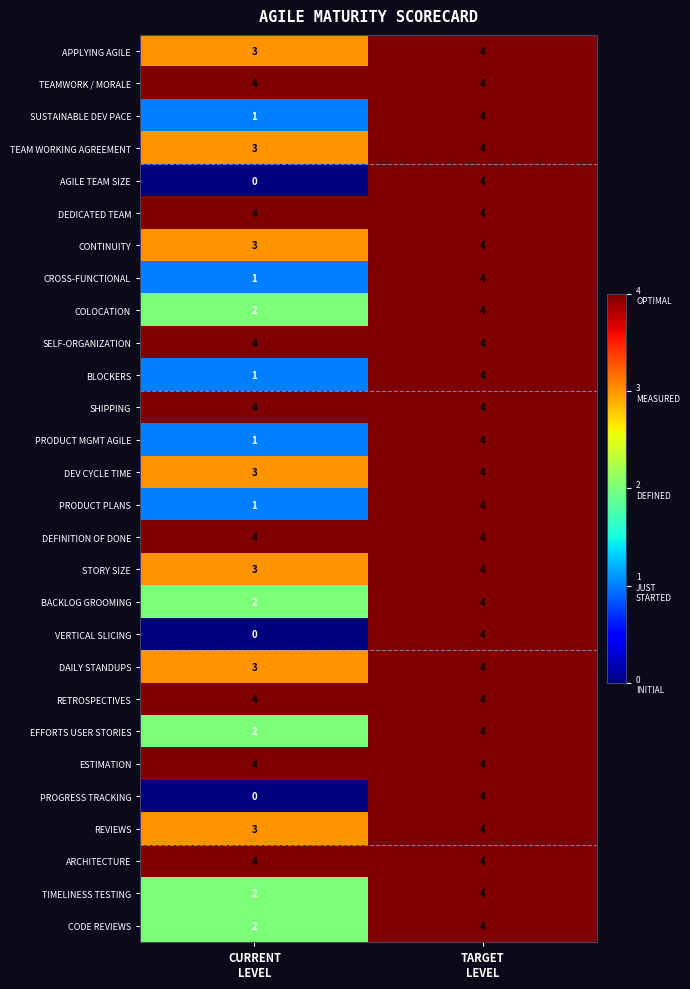

What is the average value of the ARCHITECTURE series?

4